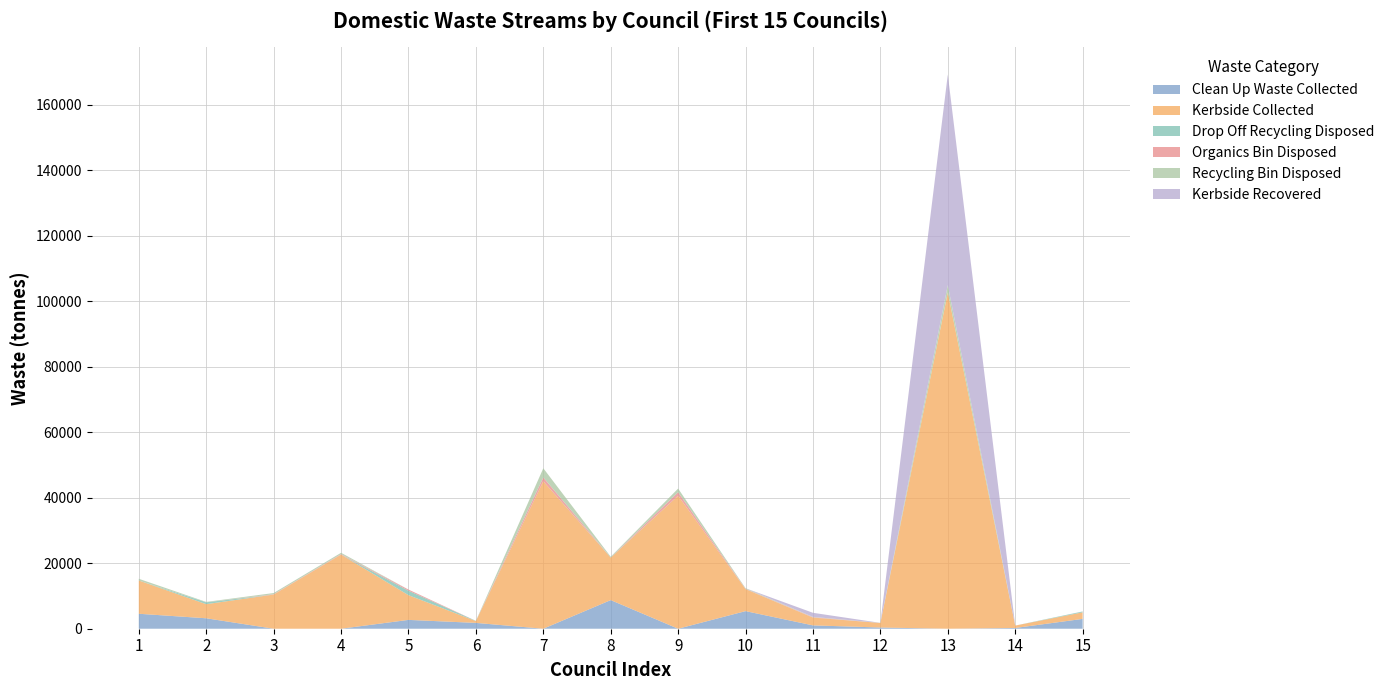

Reading left to right, transcribe all the data shown in this chart.

Kerbside Collected: 10153.0	4306.0	10435.0	22634.0	7547.0	551.0	45020.0	12978.0	40611.0	6710.0	2379.0	1387.0	102691.0	731.0	2000.0
Recycling Bin Disposed: 520.0	123.0	360.4	390.4	7.8	0.0	2809.3	184.3	1107.0	194.1	86.0	31.2	2227.8	0.0	20.3
Drop Off Recycling Disposed: 0.0	567.5	0.0	0.0	1353.0	74.0	0.0	83.7	0.0	0.0	0.0	0.0	0.0	0.0	254.3
Clean Up Waste Collected: 4568.9	3189.1	0.0	0.0	2697.0	1782.0	0.0	8741.0	0.0	5374.9	1019.1	370.0	0.0	227.1	3002.0
Organics Bin Disposed: 3.8	1.9	102.3	159.3	355.8	0.0	1168.8	0.0	1075.7	88.0	127.0	0.0	0.0	0.0	0.0
Kerbside Recovered: 0.0	0.0	0.0	0.0	0.0	0.0	0.0	0.0	0.0	0.0	1250.0	0.0	64280.0	0.0	0.0